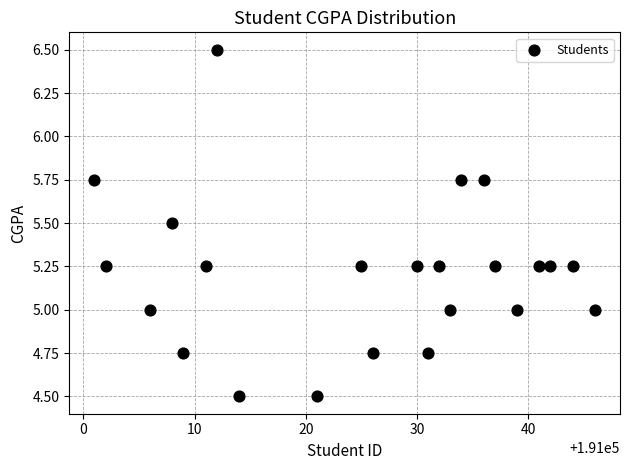

What is the range of Y values (max minus min)?

2.0